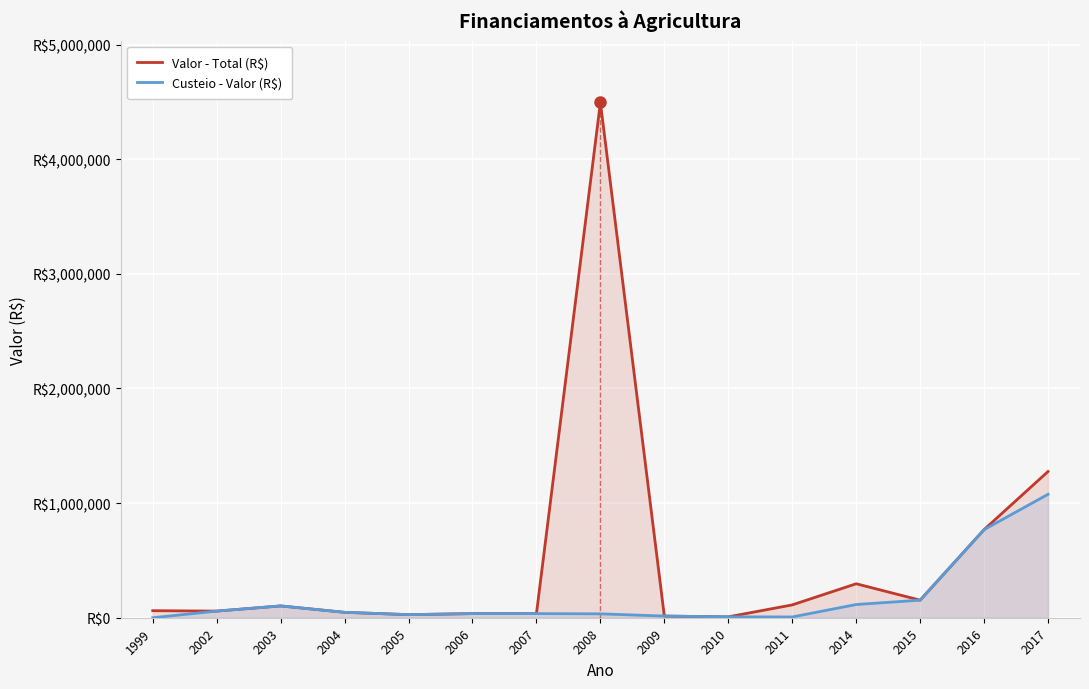

How many lines are shown in the chart?

2